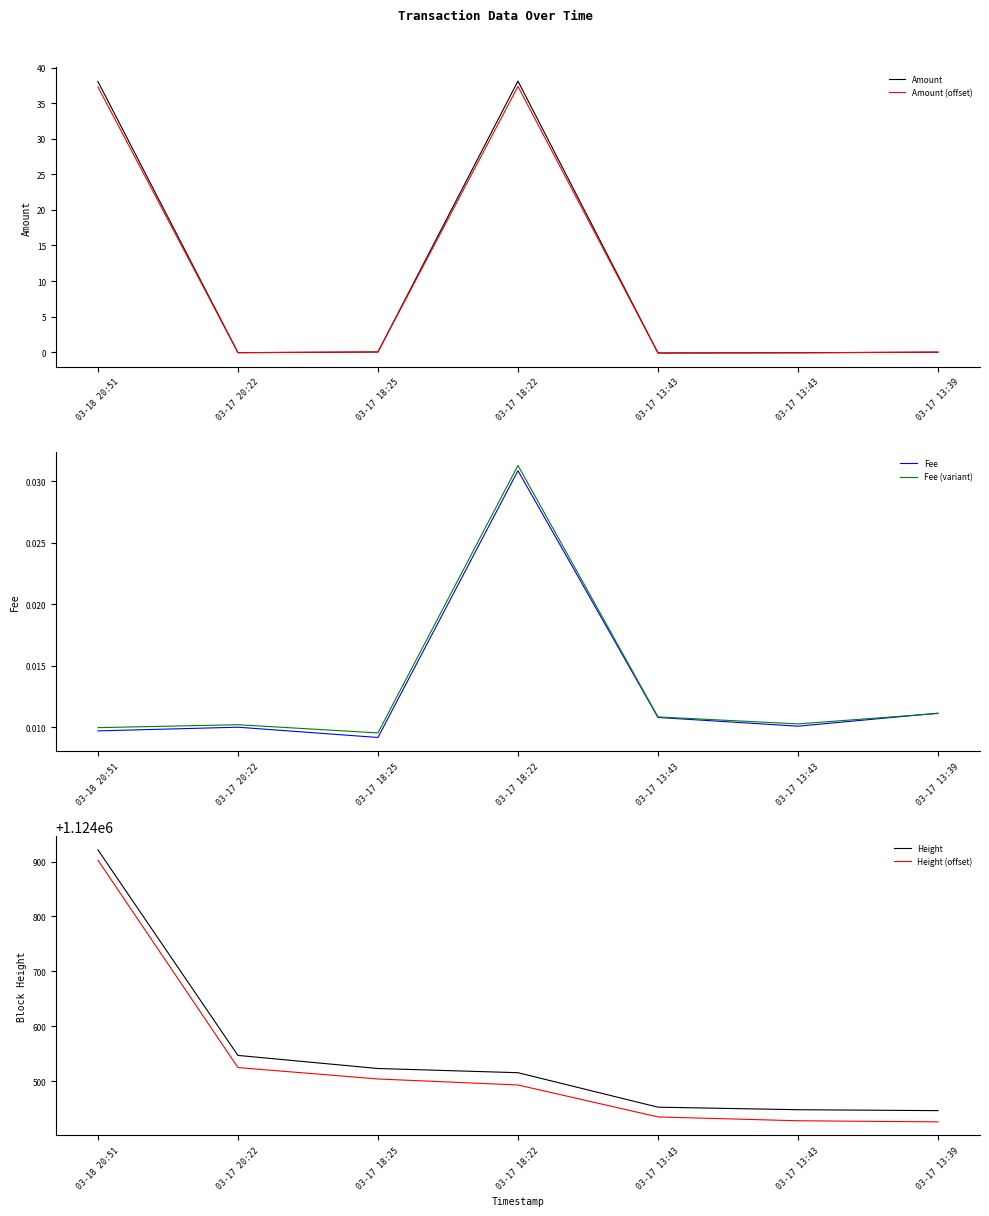

Where is Fee (variant) nearest to the value 0?

03-17 18:25